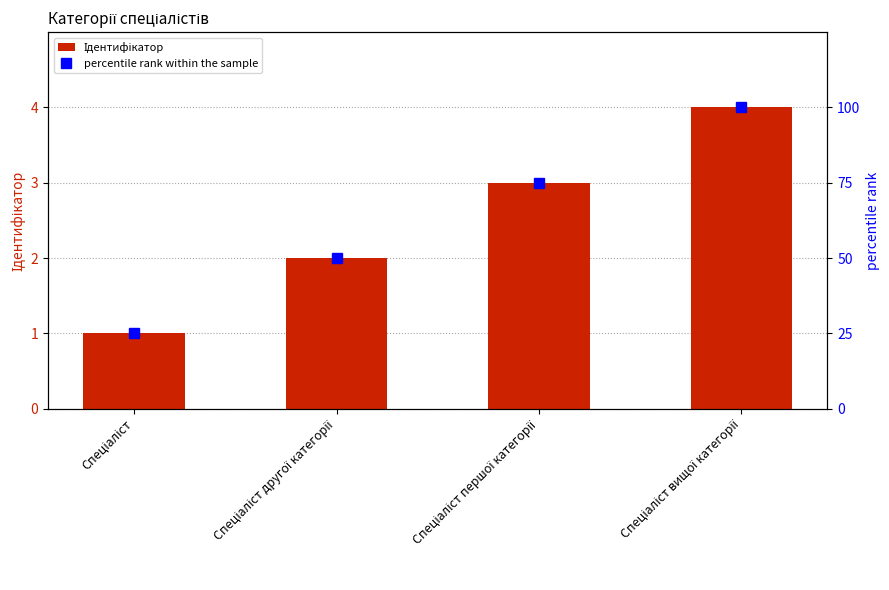

Which label corresponds to the smallest value in the chart?

Спеціаліст